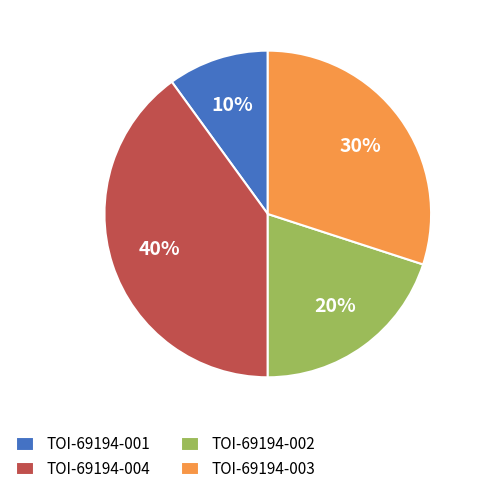

The TOI-69194-004 slice represents 51% of the pie. True or false?

False